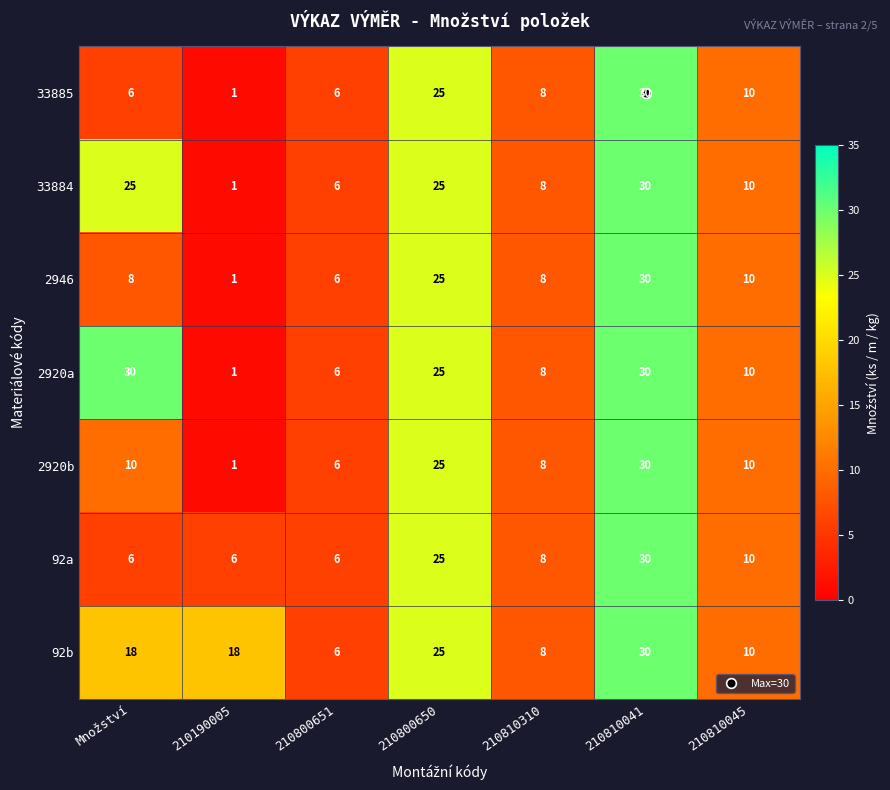

The value of 2920a at 210190005 is 1. True or false?

True